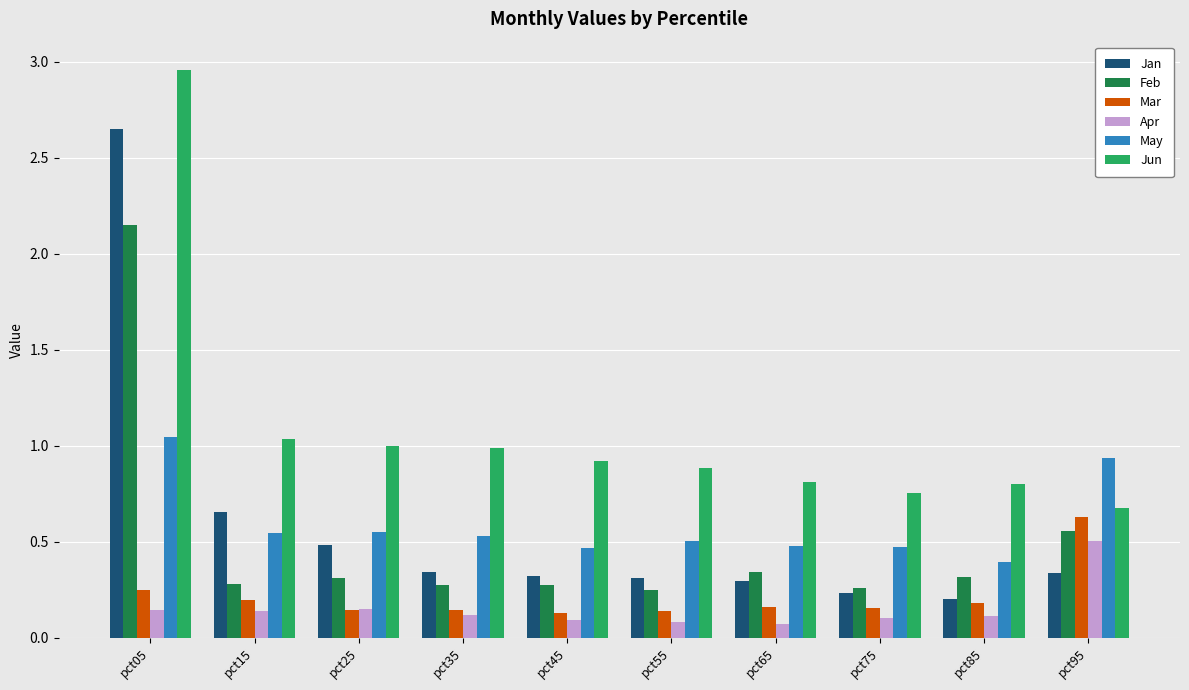

True or false: Mar has a value of 0.4 at pct95.

False